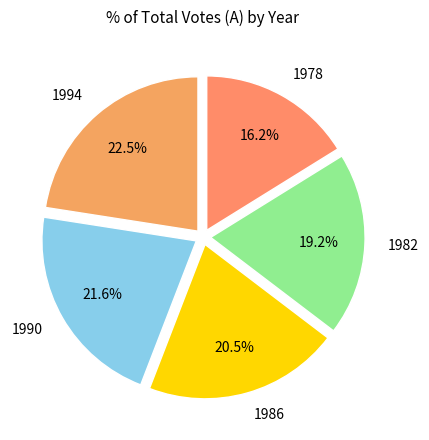

Combined, what portion of the pie is 1978 and 1994?

38.7%